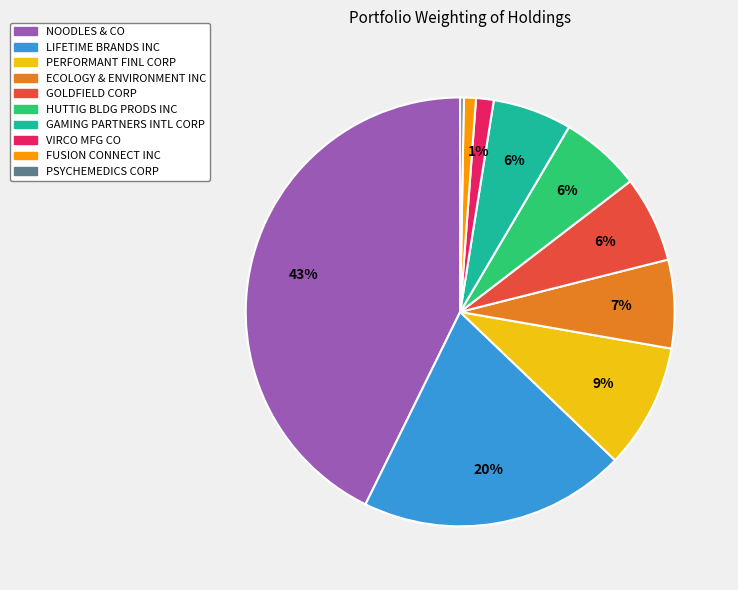

Do FUSION CONNECT INC and GOLDFIELD CORP together represent more than half of the pie?

No